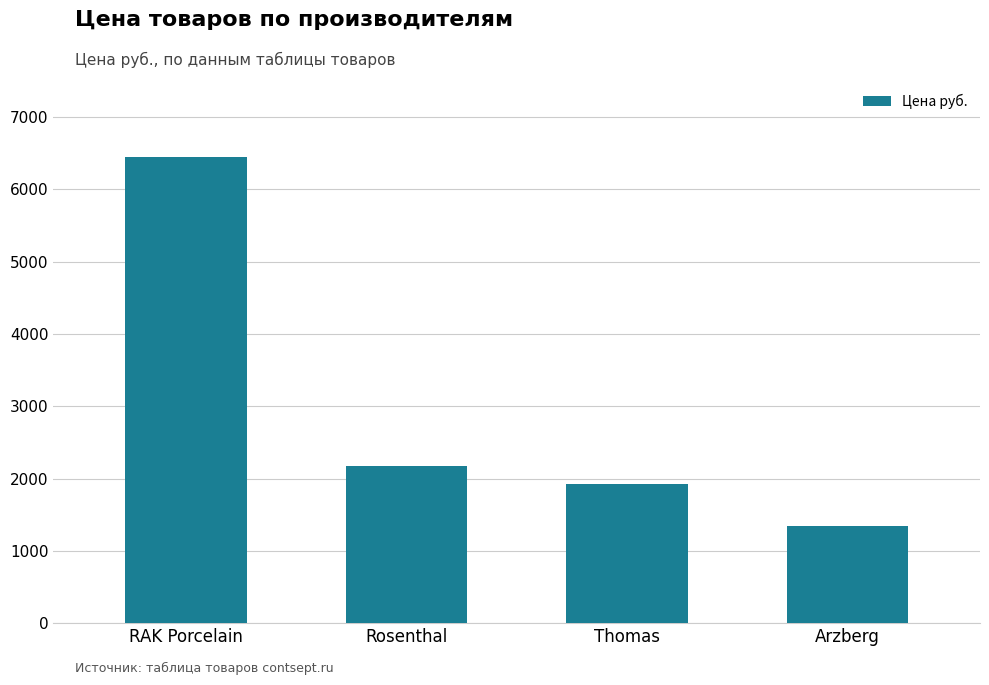

Reading left to right, what are all the values shown in this chart?

6450.0	2178.4	1931.2	1344.1